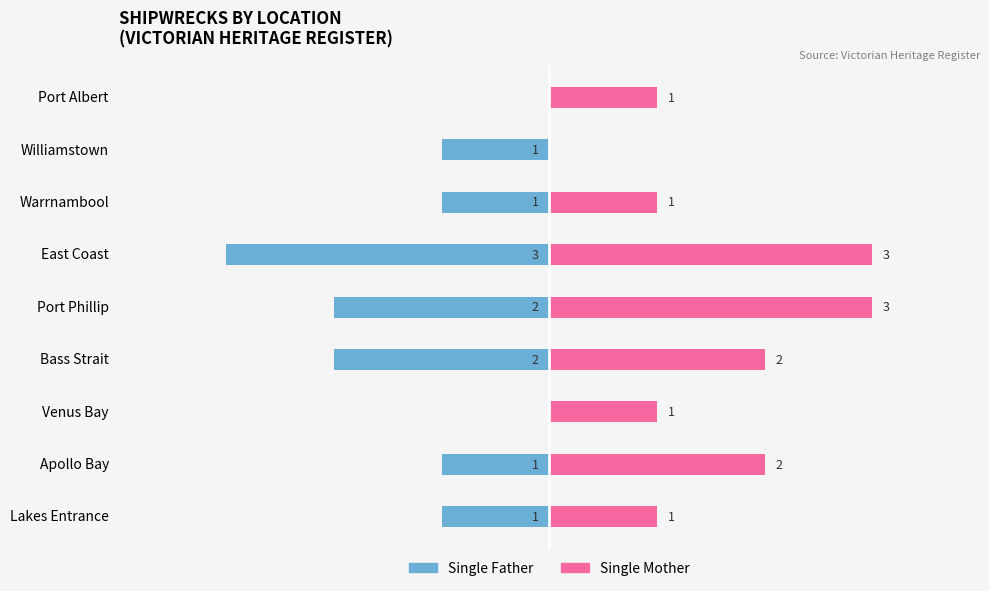

How many distinct data groups are displayed?

2